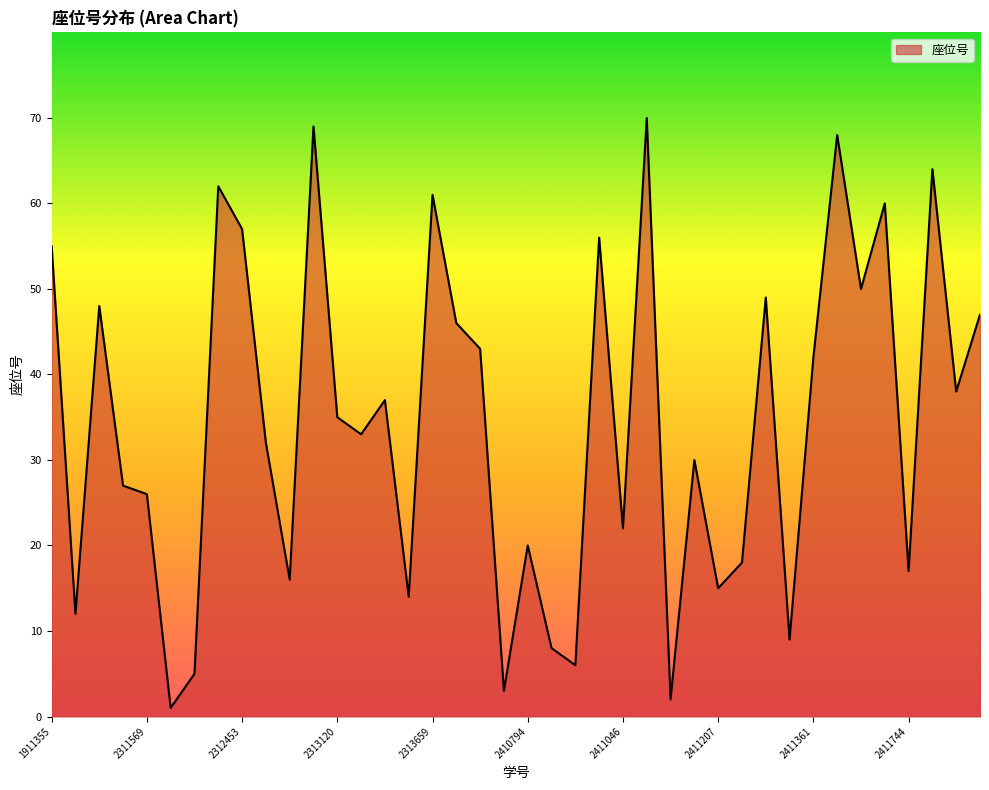

What is the sum of all values?

1373